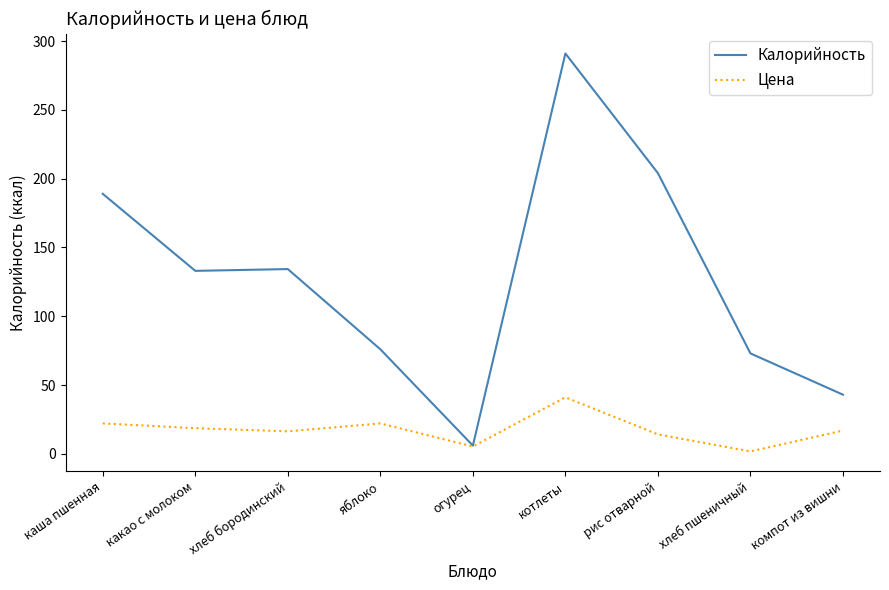

What is the approximate value of Цена at каша пшенная?

22.1